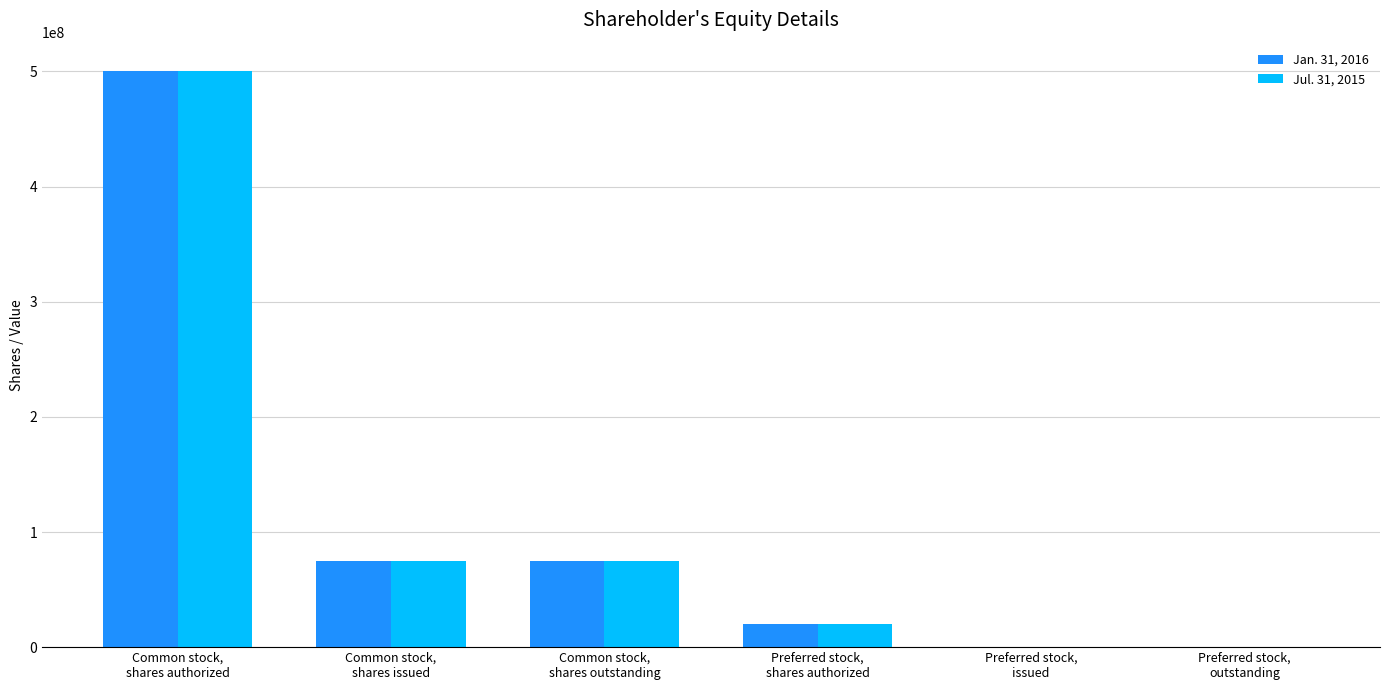

What is the difference between the Jan. 31, 2016 values at Common stock,
shares issued and Preferred stock,
shares authorized?

55000000